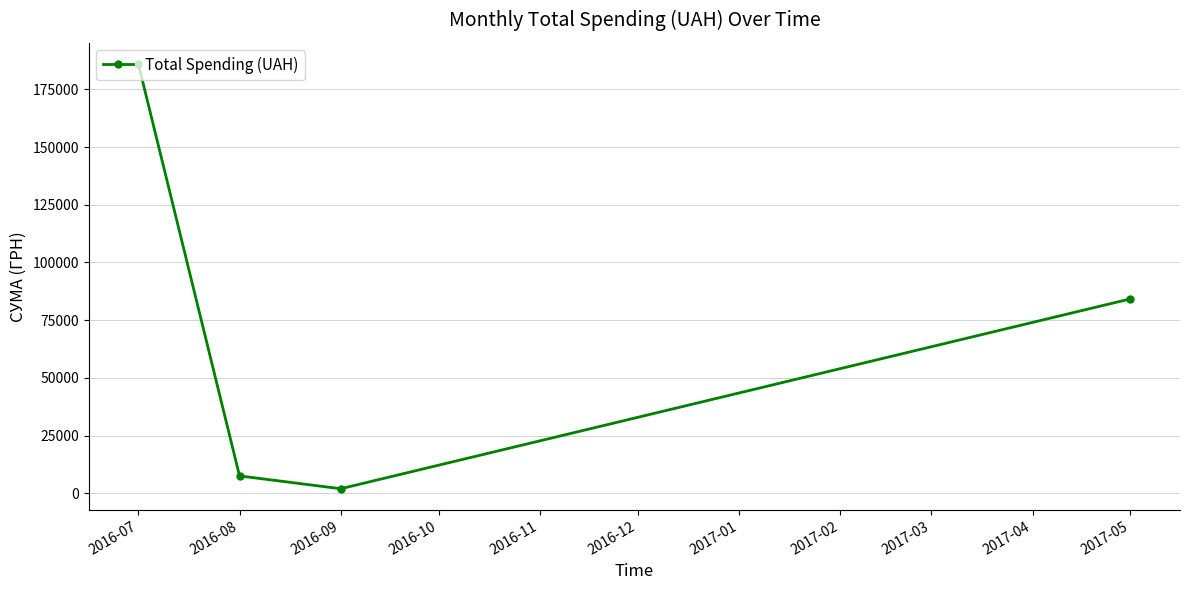

Rank the categories by value from lowest to highest.

2016-09, 2016-08, 2017-05, 2016-07